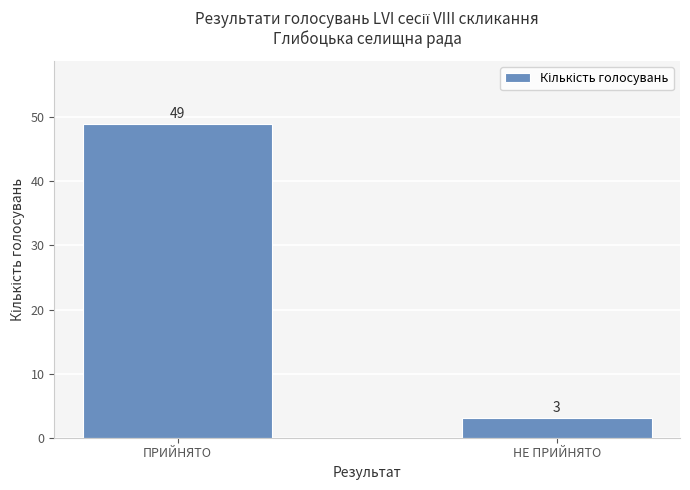

What is the difference between the maximum and minimum values?

46